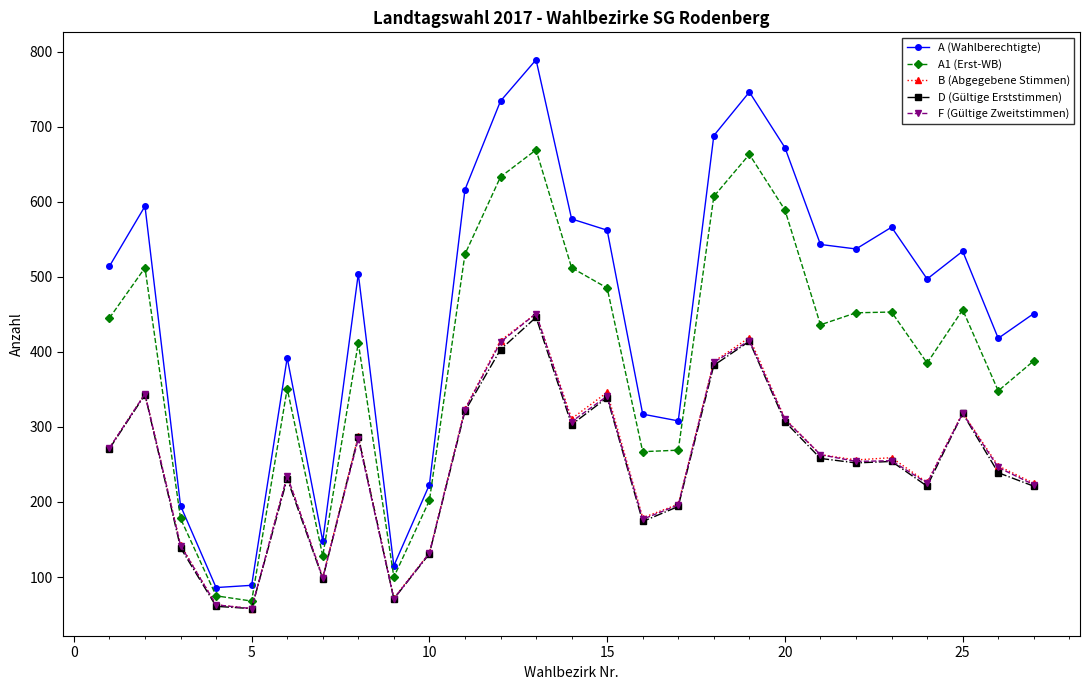

What is the minimum value for F (Gültige Zweitstimmen)?

58